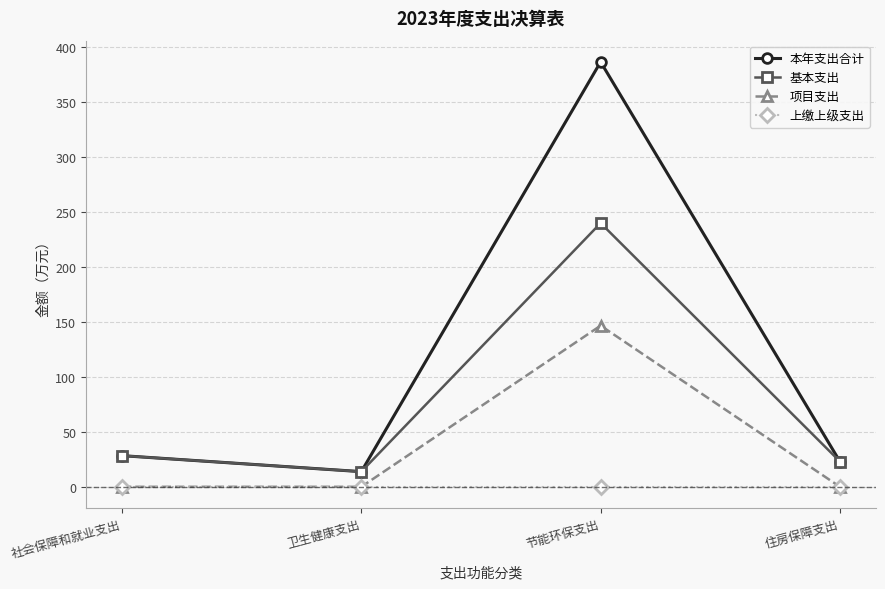

True or false: 项目支出 has a value of 0.0 at 住房保障支出.

True